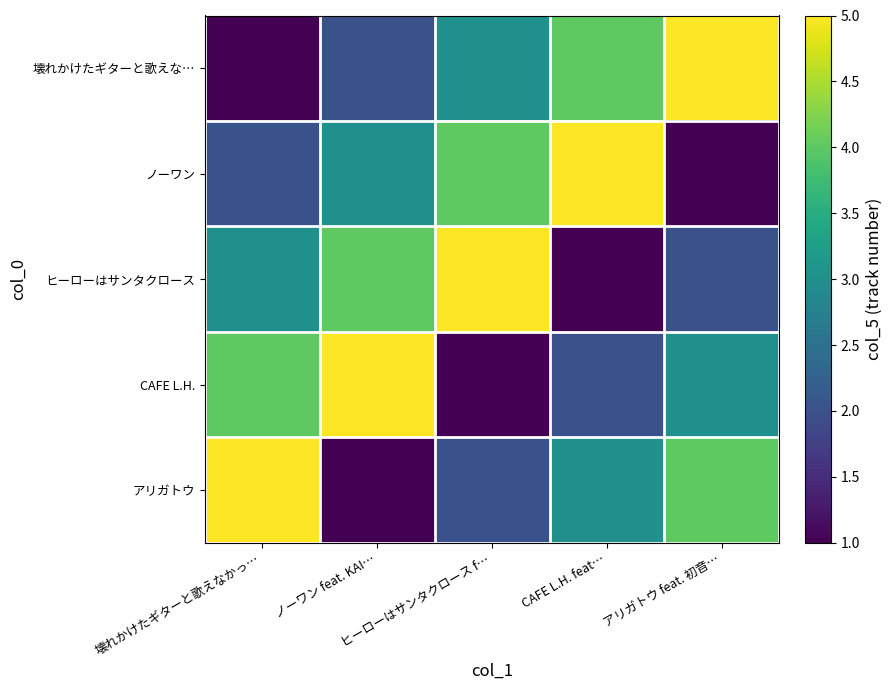

List the series in order of their peak value, lowest first.

壊れかけたギターと歌えな…, ノーワン, ヒーローはサンタクロース, CAFE L.H., アリガトウ